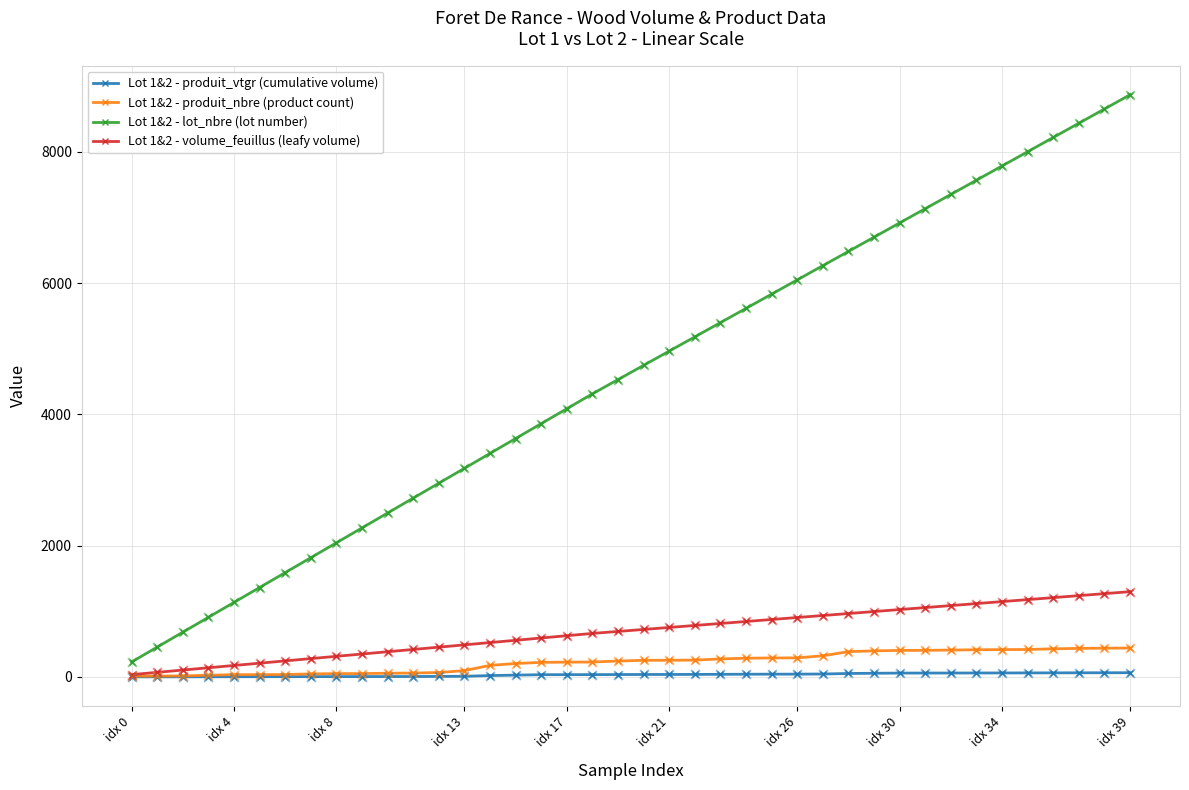

What is the value of the Lot 1&2 - produit_nbre (product count) point at the 30th from the left?

397.0